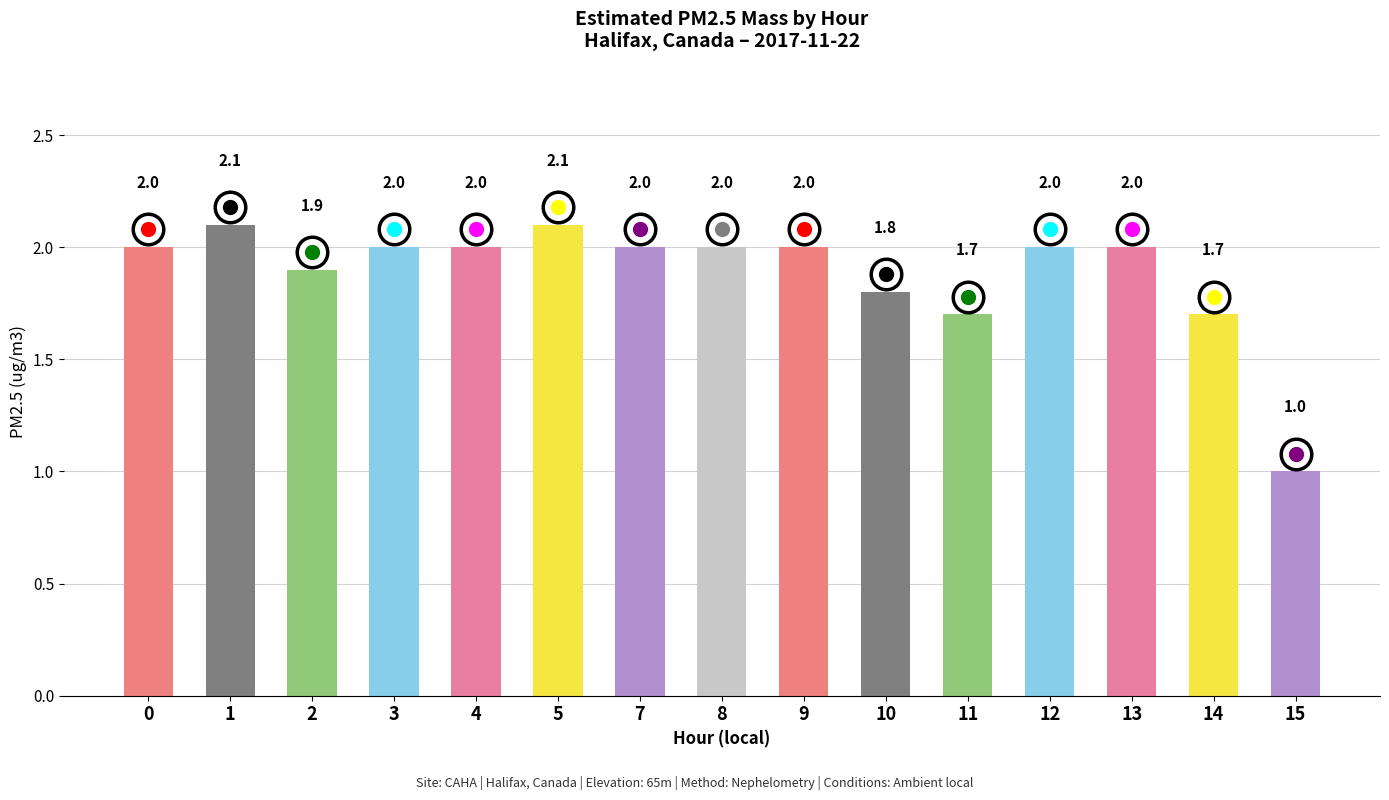

What is the greatest value displayed?

2.1